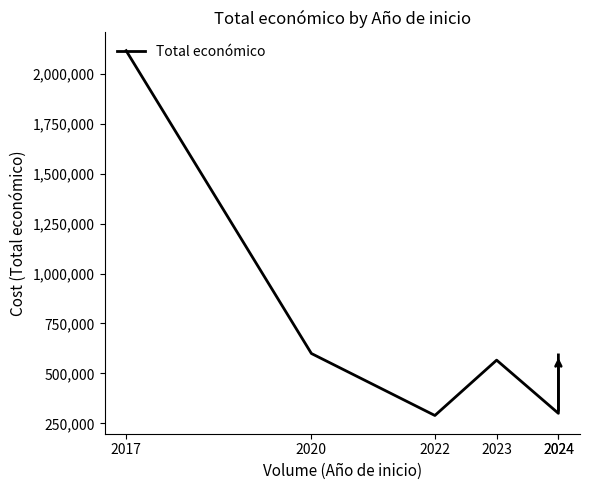

At which category does the data reach its first local valley?

2022